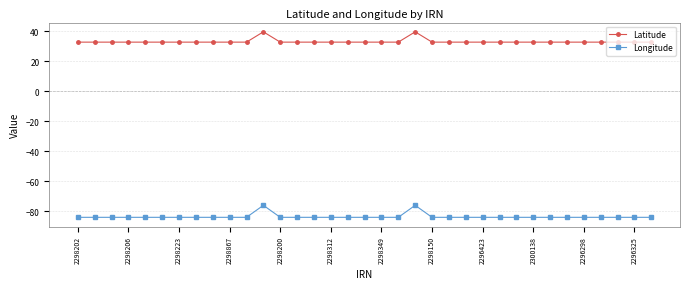

What is the difference between the maximum and second lowest values in the Longitude series?

8.0